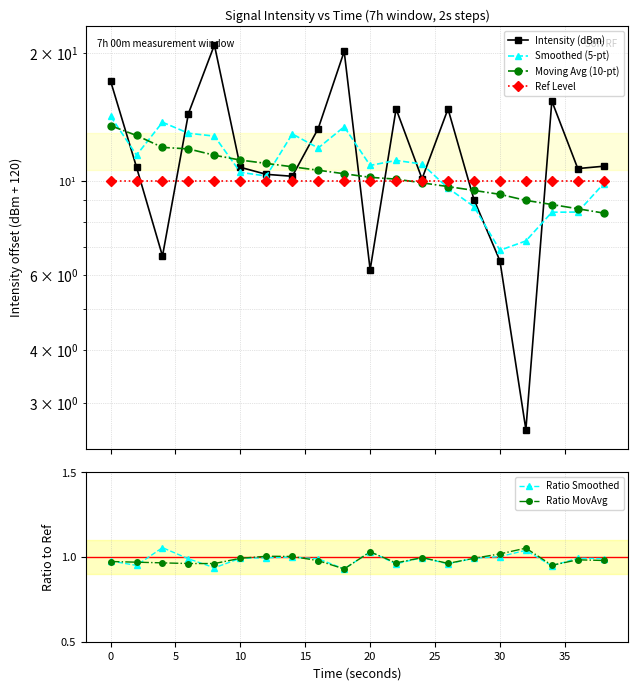

In Ratio Smoothed, how many points are lower than both neighbors (excluding endpoints)?

6